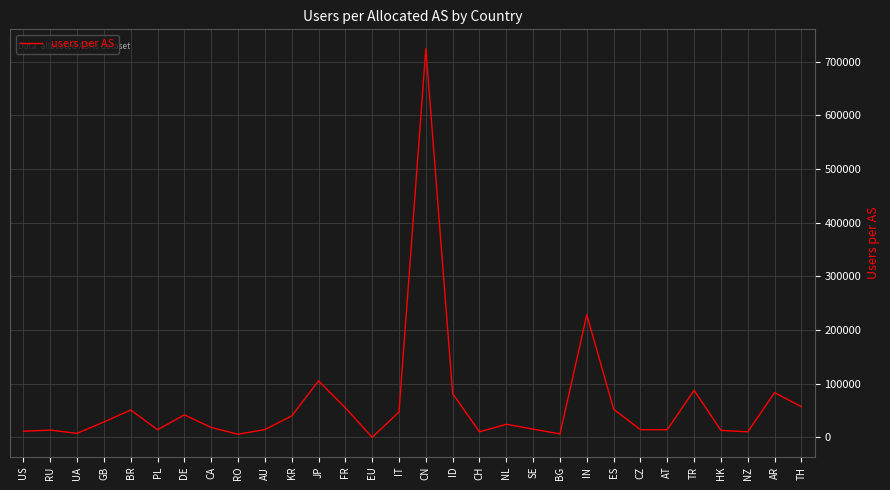

What is the change in value from IT to AR?

+36009